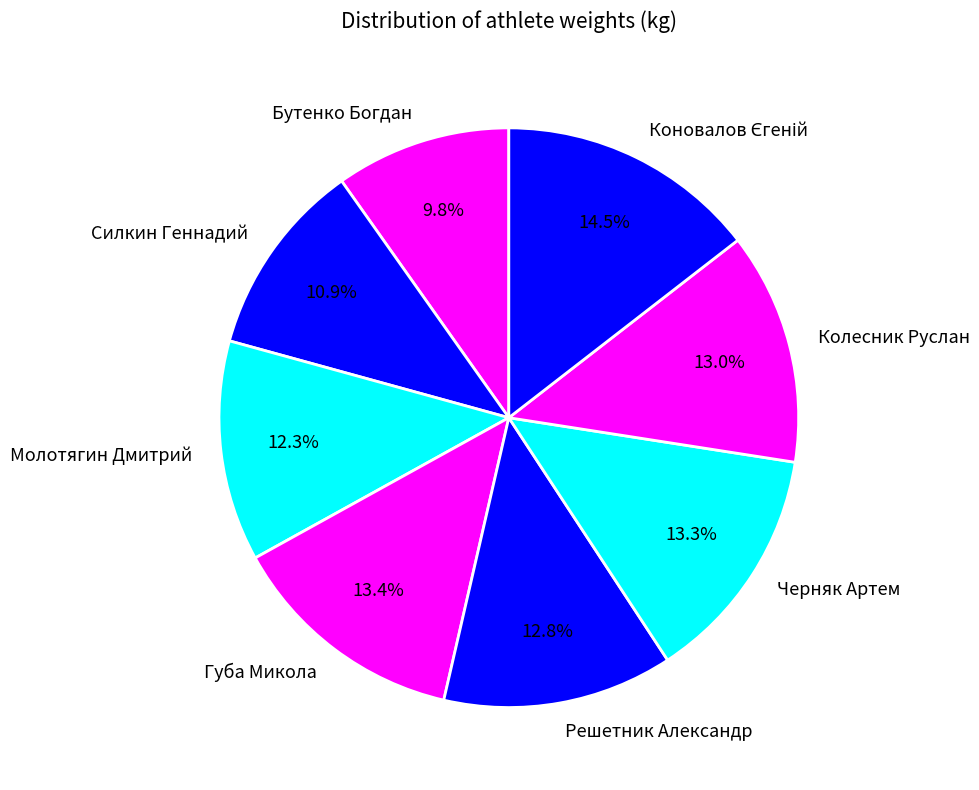

To the nearest percent, what is the difference between the largest and smallest slice percentages?

5%